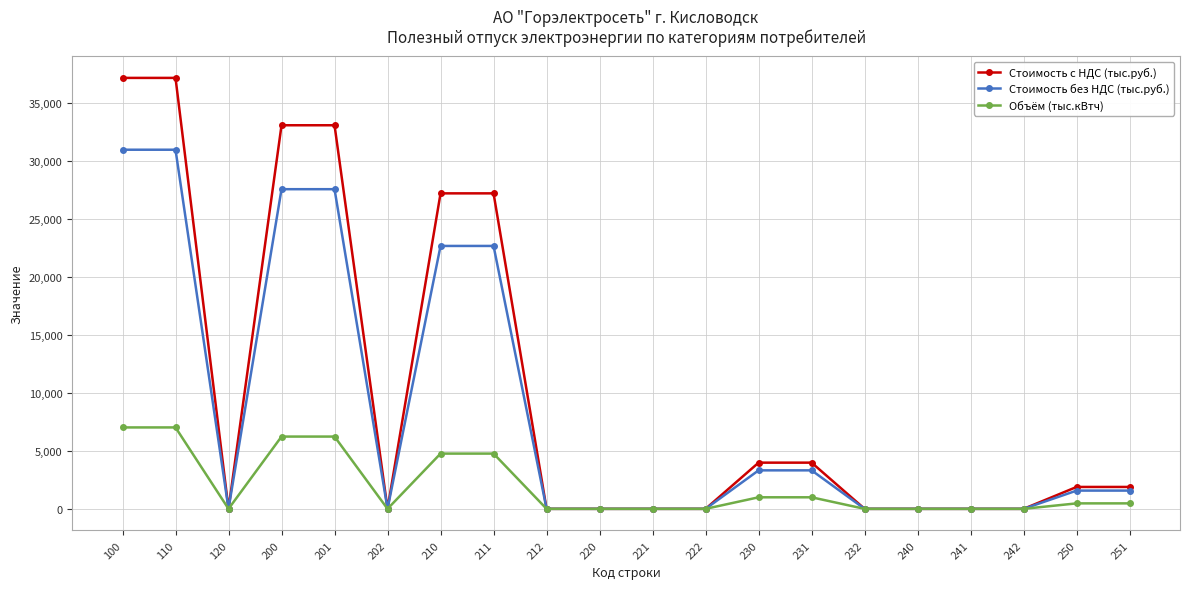

Count the number of categories in the chart.

20